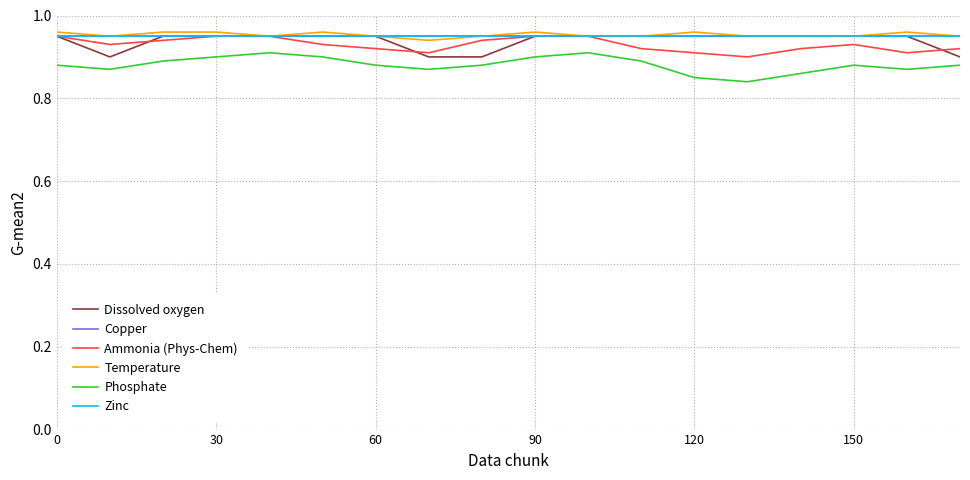

Does the chart have visible grid lines?

Yes